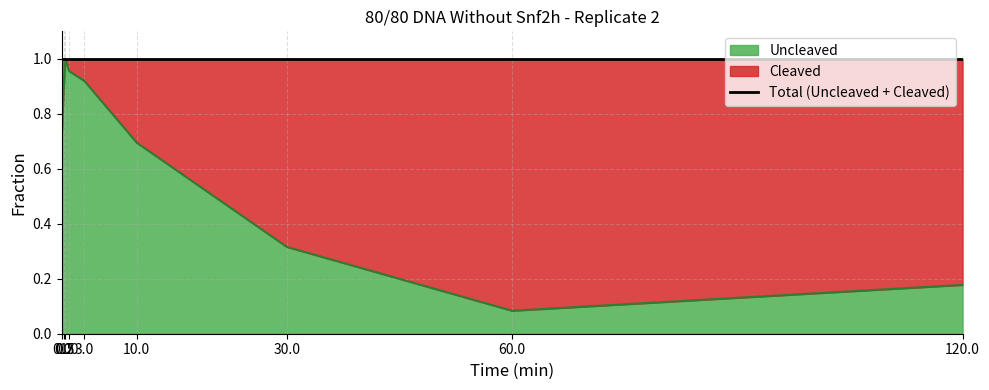

Where is the first local minimum?

60.0